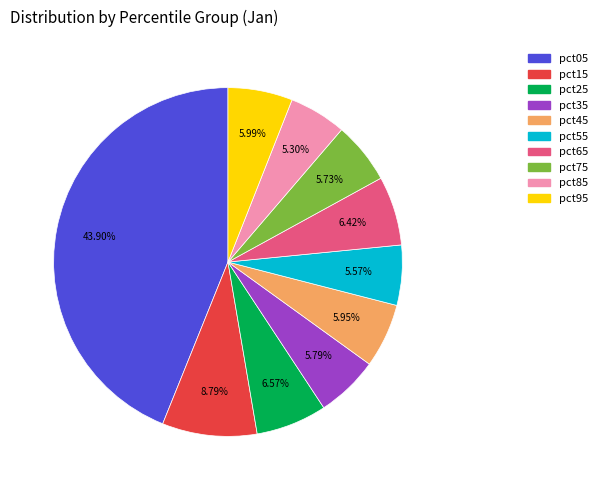

What percentage is the pct15 slice, to the nearest percent?

9%